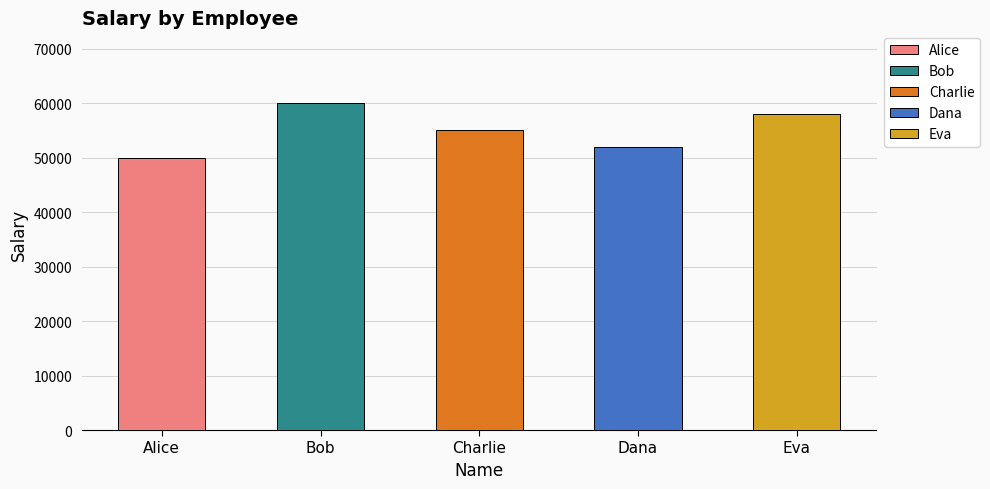

What is the label of the 5th bar from the right?

Alice